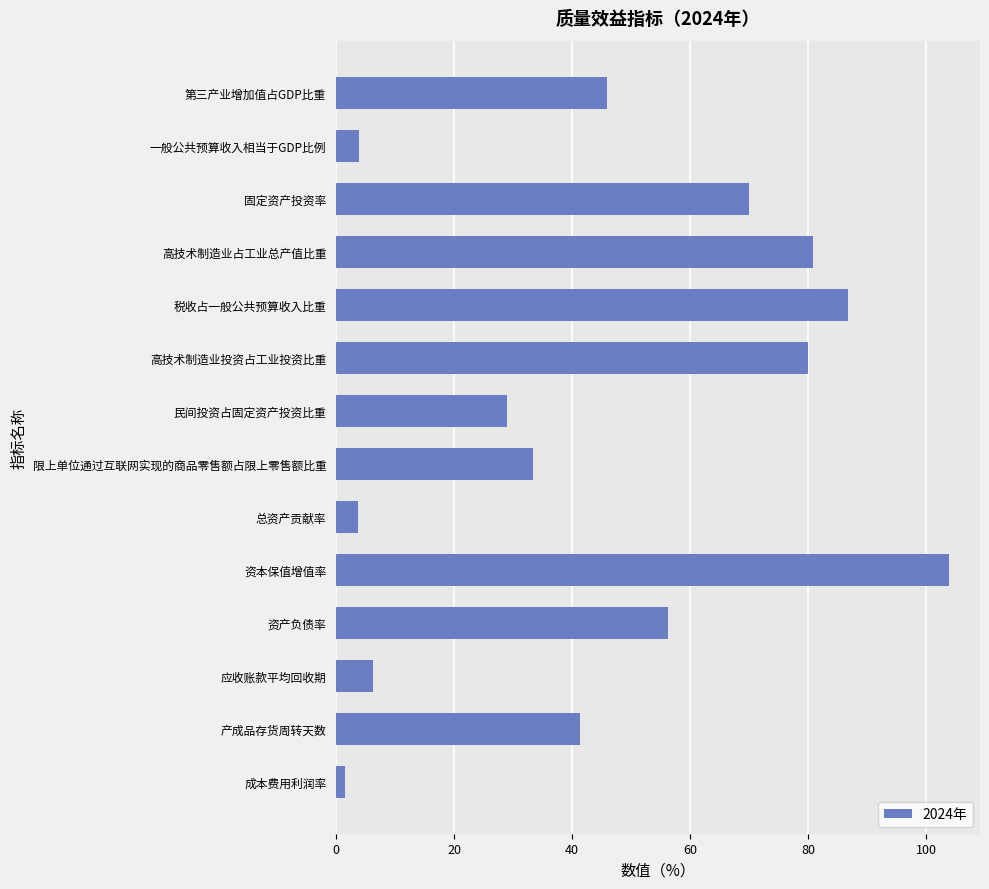

How many data points are less than 45?

7